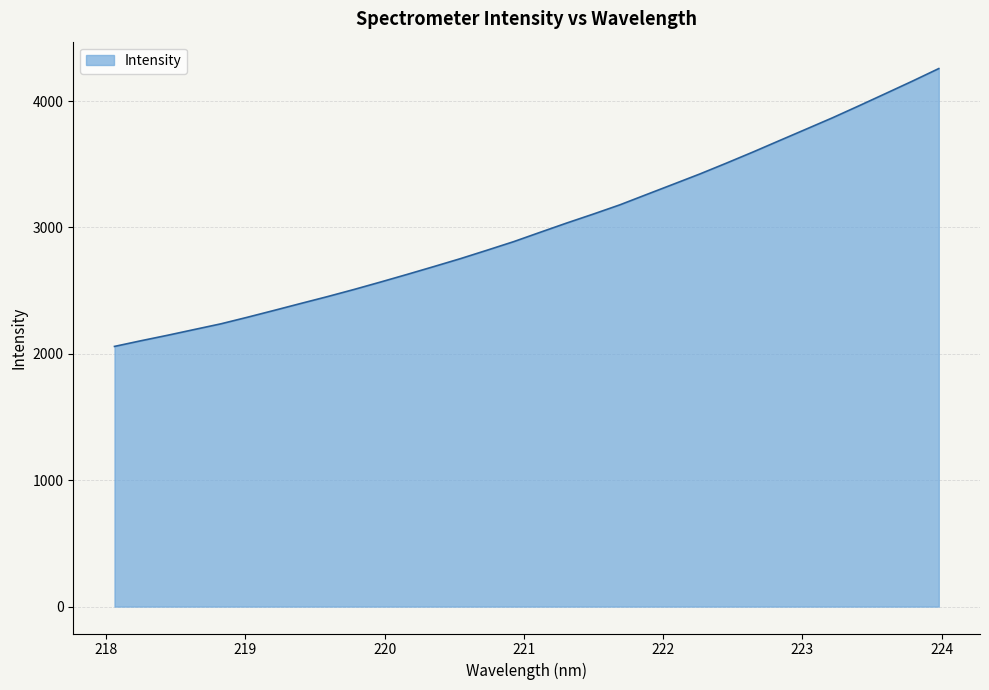

What is the minimum value shown in the chart?

2058.6